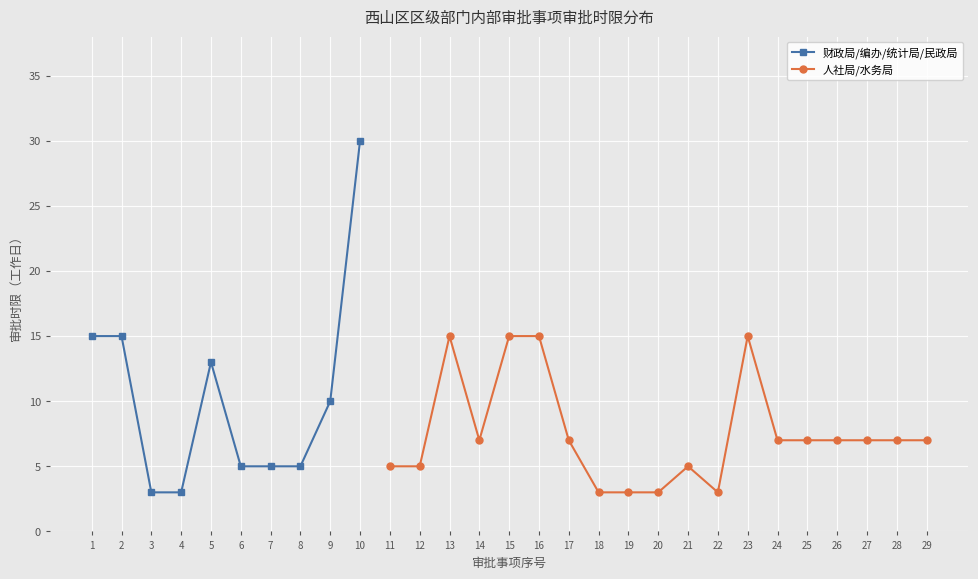

What is the sum of the values at 23 and 25?

22